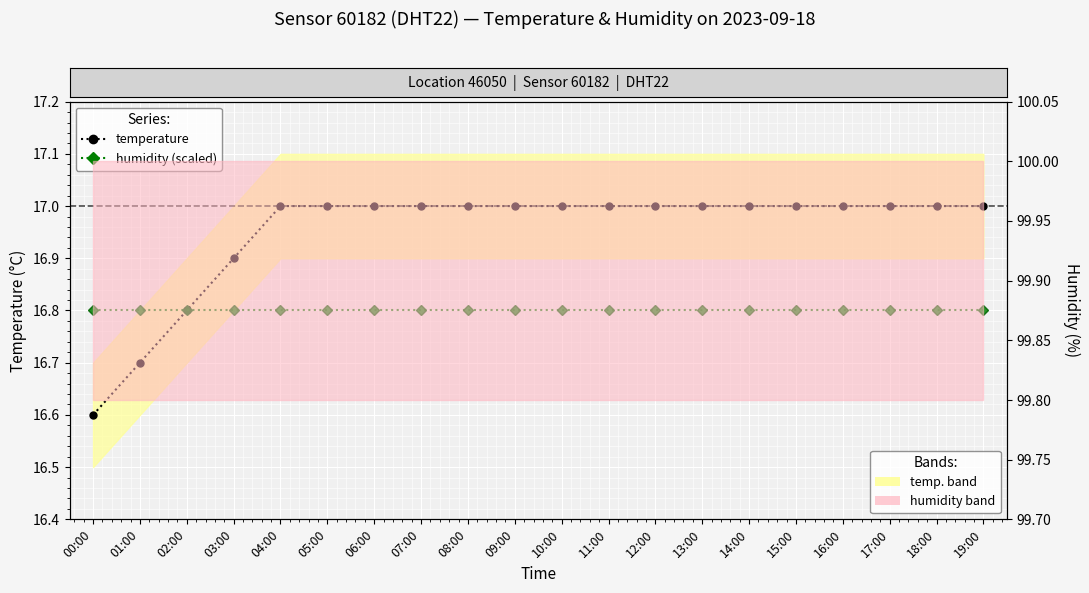

At how many categories does at least one series exceed 16?

20